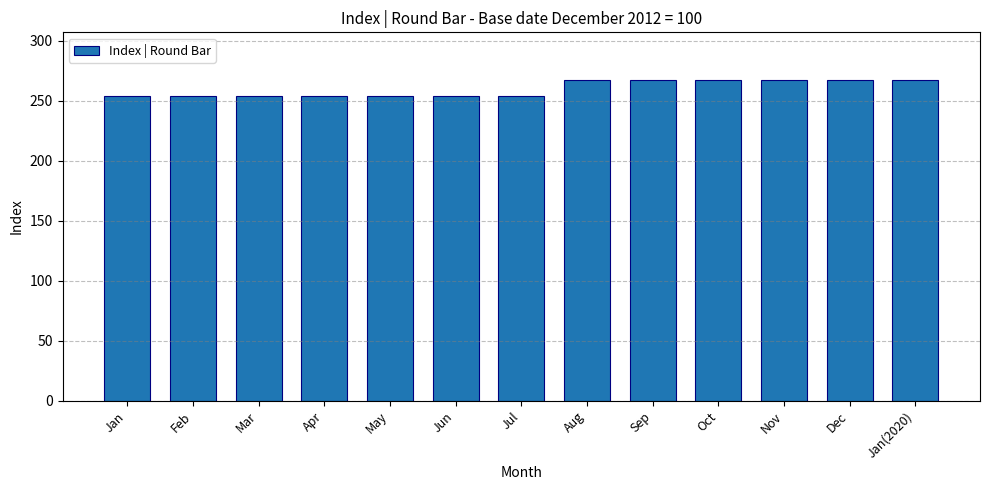

What is the label of the 8th bar from the left?

Aug